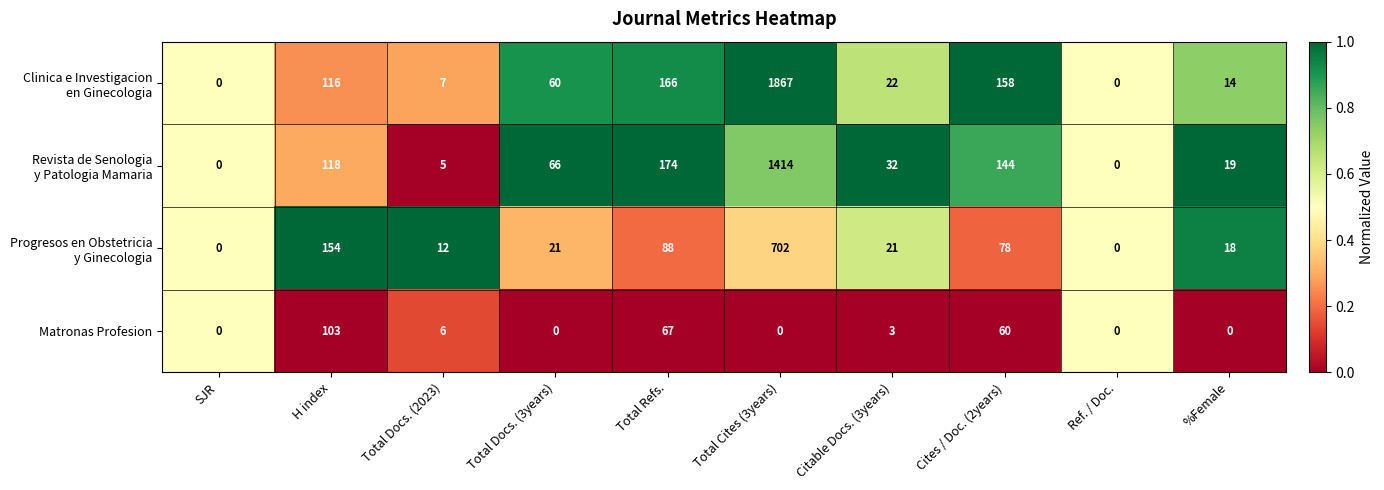

What is the difference between the highest and lowest values at H index?

51